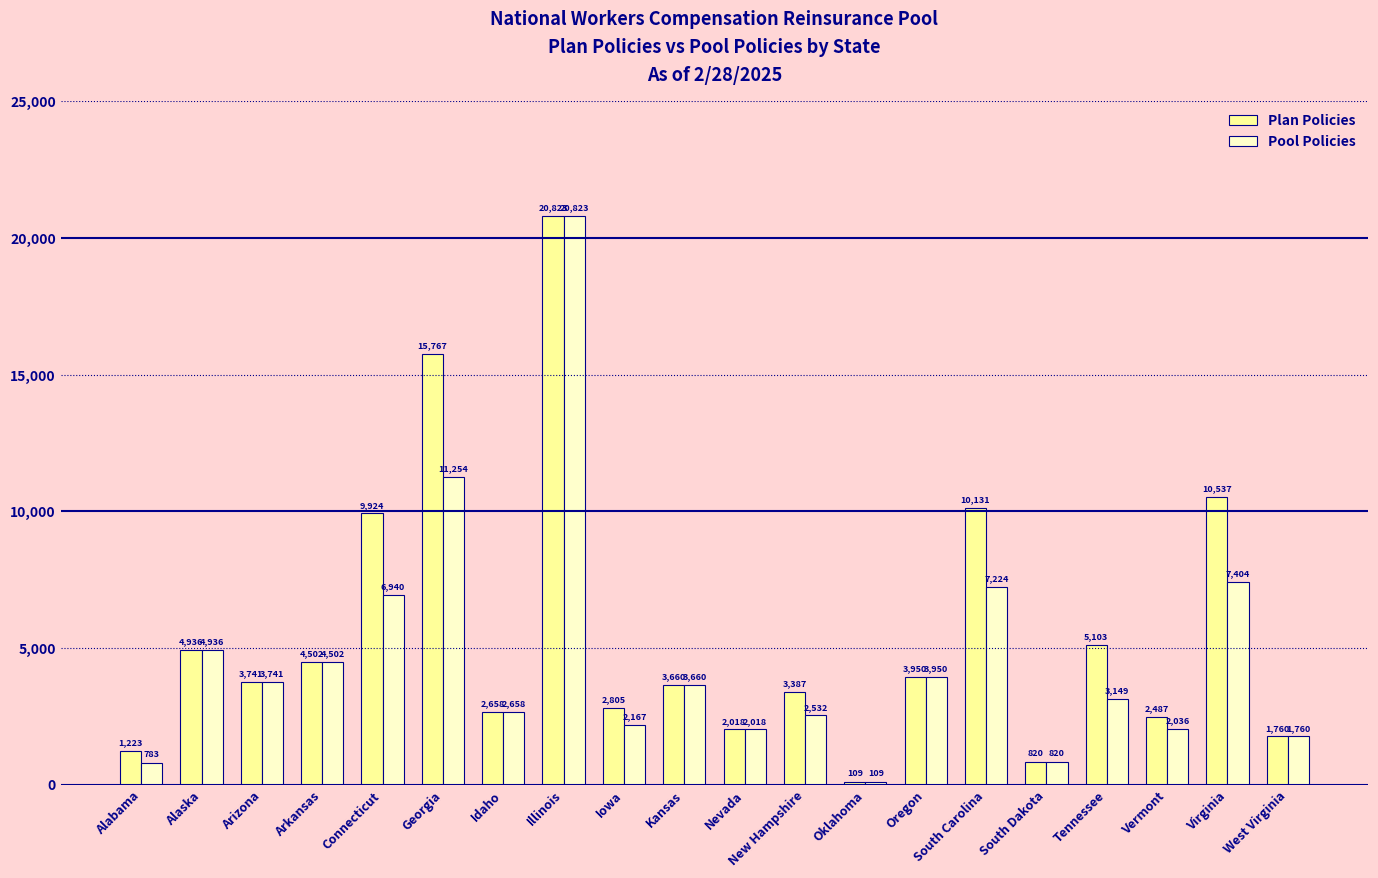

The value of Plan Policies at Illinois is 36708. True or false?

False